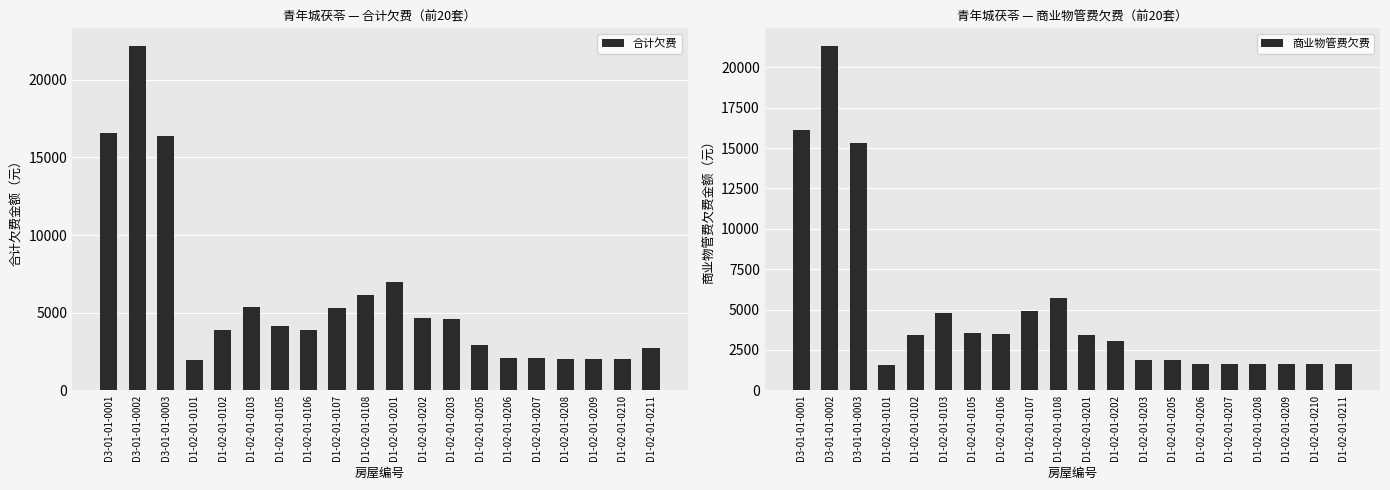

Reading left to right, list all the values displayed in this chart.

合计欠费: D3-01-01-0001=16608.6	D3-01-01-0002=22214.5	D3-01-01-0003=16353.3	D1-02-01-0101=1959.6	D1-02-01-0102=3850.3	D1-02-01-0103=5369.6	D1-02-01-0105=4111.3	D1-02-01-0106=3888.7	D1-02-01-0107=5303.8	D1-02-01-0108=6166.4	D1-02-01-0201=6986.0	D1-02-01-0202=4676.7	D1-02-01-0203=4602.5	D1-02-01-0205=2903.9	D1-02-01-0206=2068.7	D1-02-01-0207=2062.9	D1-02-01-0208=2018.9	D1-02-01-0209=2011.6	D1-02-01-0210=2018.0	D1-02-01-0211=2708.8
商业物管费欠费: D3-01-01-0001=16128.5	D3-01-01-0002=21354.3	D3-01-01-0003=15316.5	D1-02-01-0101=1551.2	D1-02-01-0102=3441.9	D1-02-01-0103=4785.1	D1-02-01-0105=3546.4	D1-02-01-0106=3468.9	D1-02-01-0107=4891.1	D1-02-01-0108=5731.5	D1-02-01-0201=3435.0	D1-02-01-0202=3053.3	D1-02-01-0203=1849.5	D1-02-01-0205=1849.5	D1-02-01-0206=1650.9	D1-02-01-0207=1651.5	D1-02-01-0208=1596.4	D1-02-01-0209=1596.4	D1-02-01-0210=1596.4	D1-02-01-0211=1651.5